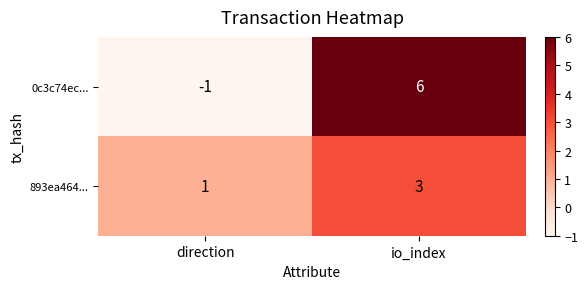

Reading left to right, transcribe all the data shown in this chart.

0c3c74ec...: -1	6
893ea464...: 1	3